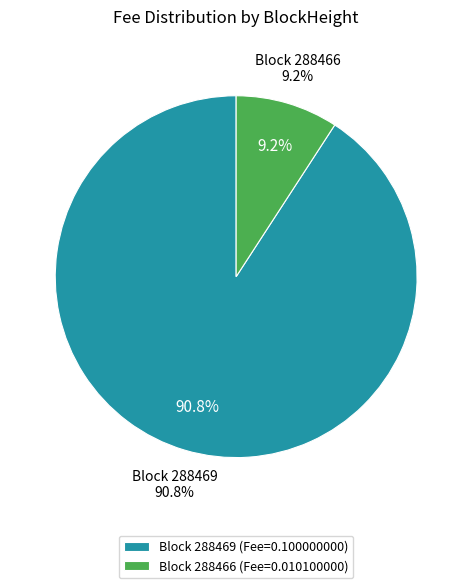

What percentage do 288466 and 288469 together represent?

100.0%